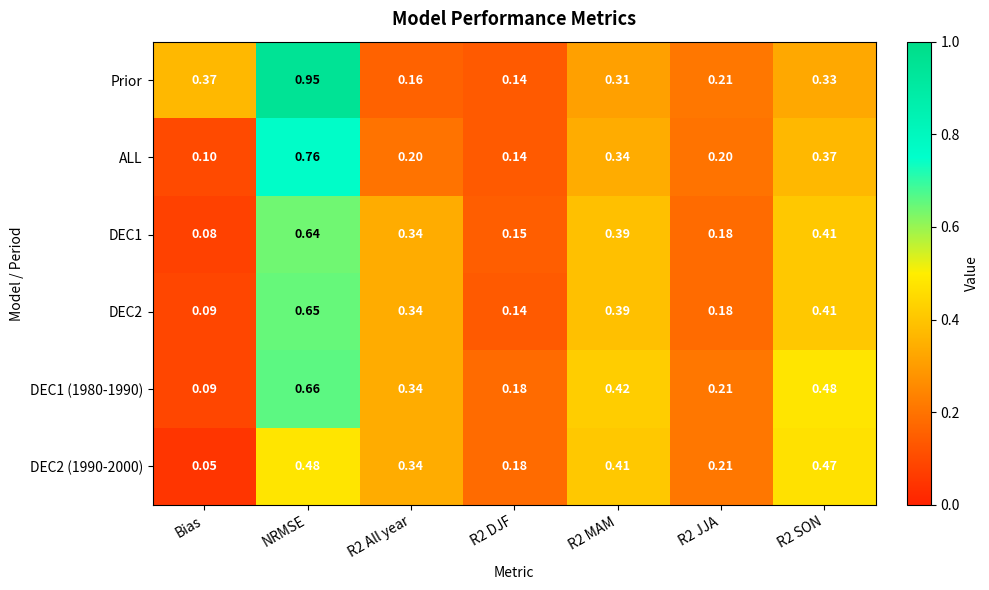

What is the difference between the highest and lowest values at R2 All year?

0.2